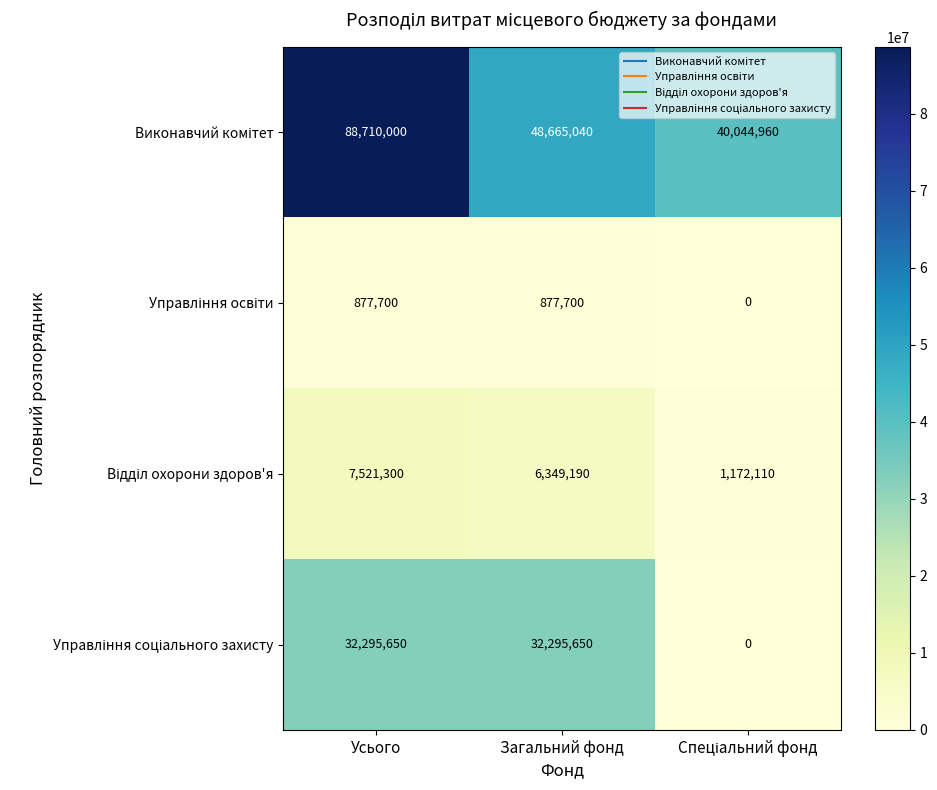

What is the maximum value shown in the chart?

88710000